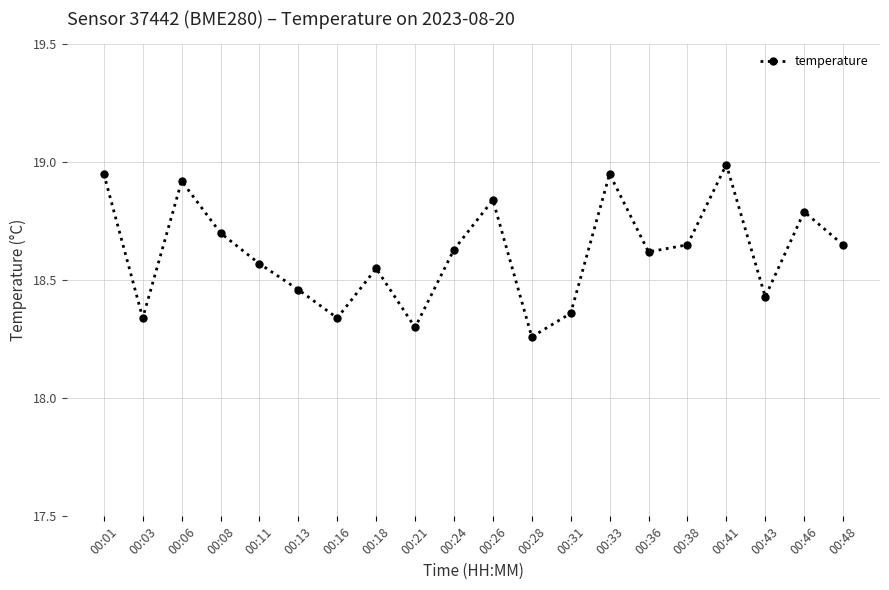

True or false: the data shows 29.7 at 00:24.

False